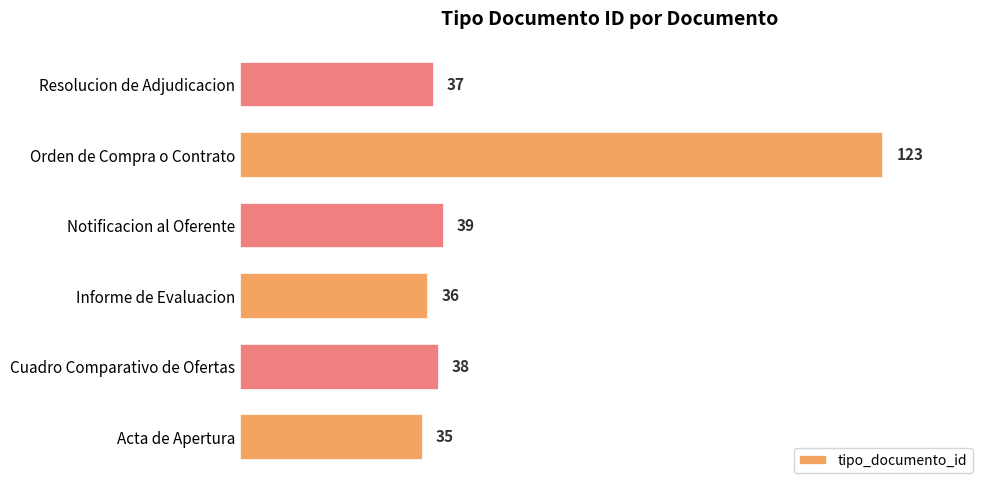

What is the change in value from Cuadro Comparativo de Ofertas to Notificacion al Oferente?

+1